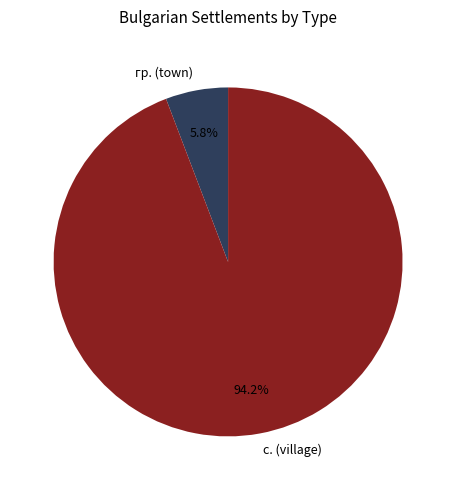

Rank the categories by value from highest to lowest.

с. (village), гр. (town)